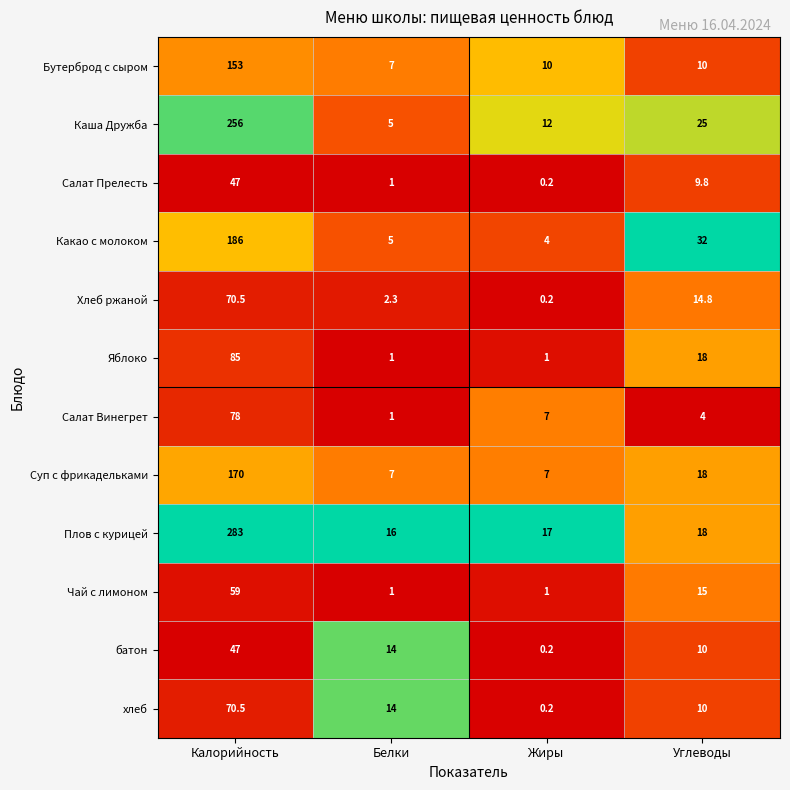

Which category has the highest value across all series?

Калорийность